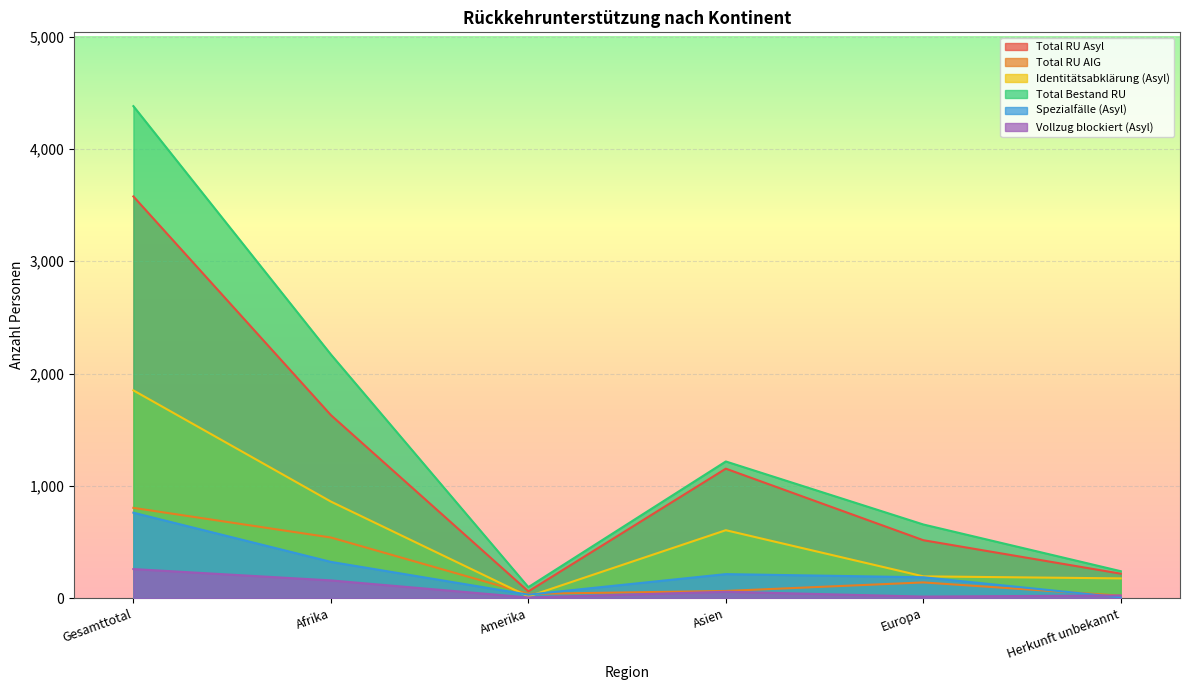

Which series has the widest spread of values?

Total Bestand RU